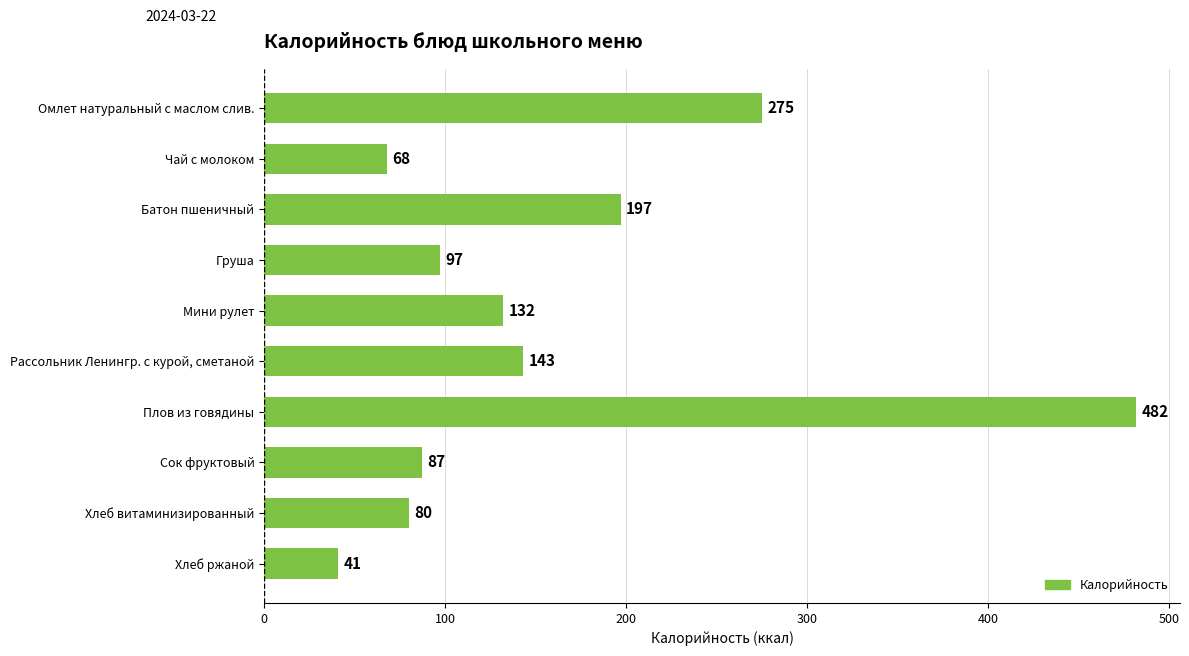

Reading top to bottom, what are all the values shown in this chart?

275	68	197	97	132	143	482	87	80	41